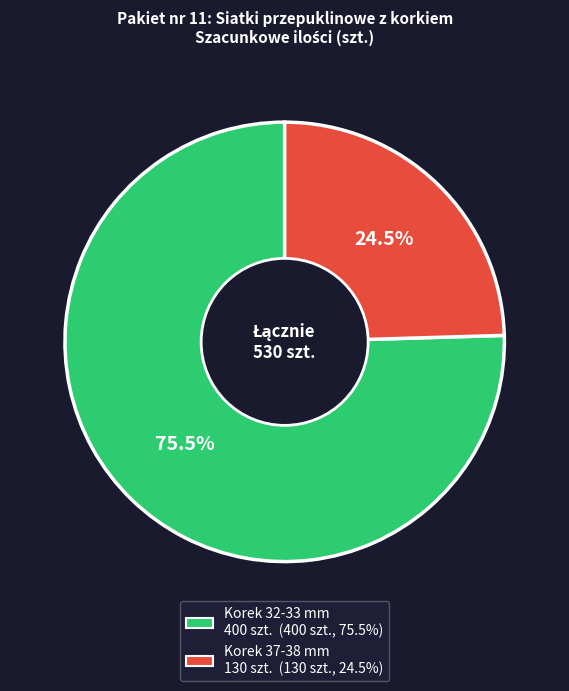

To the nearest percent, what is the difference between the largest and smallest slice percentages?

51%